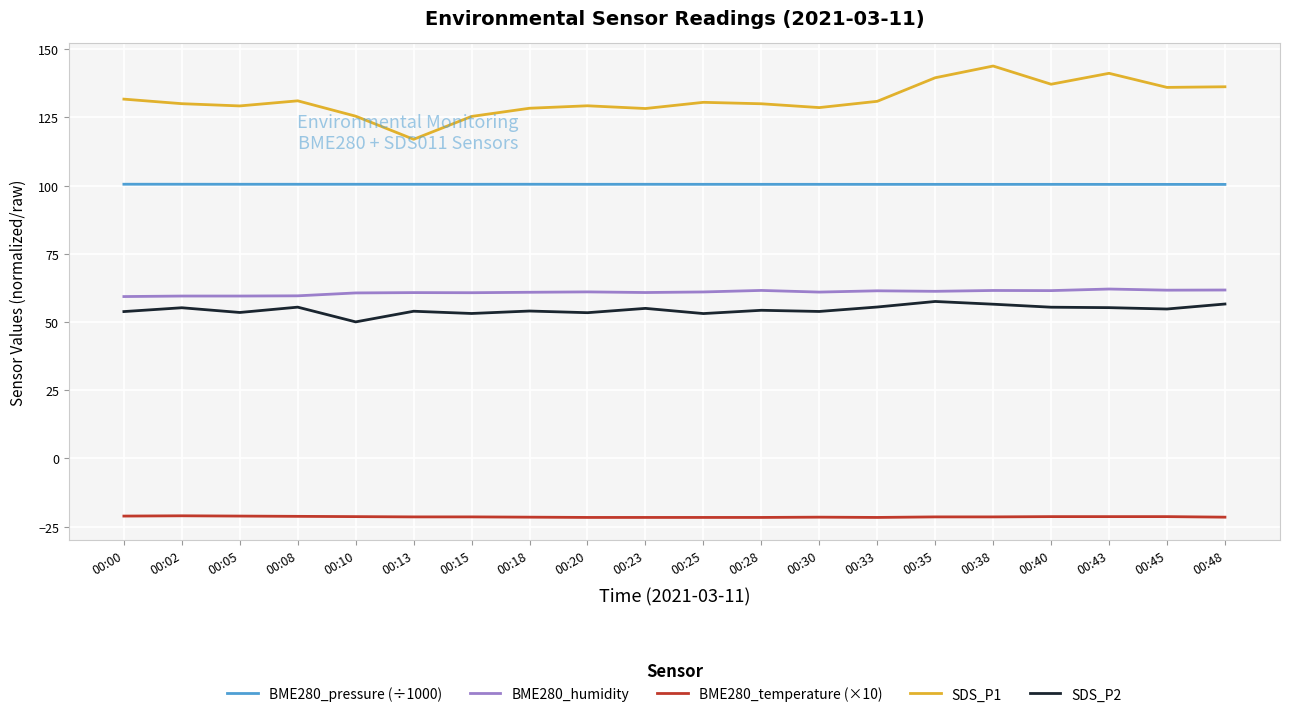

Rank the series at 00:10 from highest to lowest value.

SDS_P1, BME280_pressure (÷1000), BME280_humidity, SDS_P2, BME280_temperature (×10)